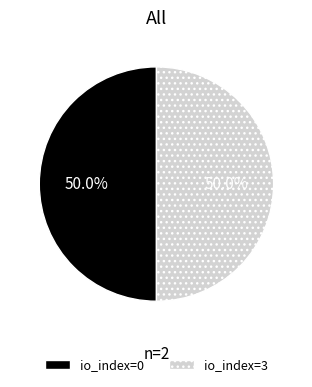

Combined, what portion of the pie is io_index=0 and io_index=3?

100.0%